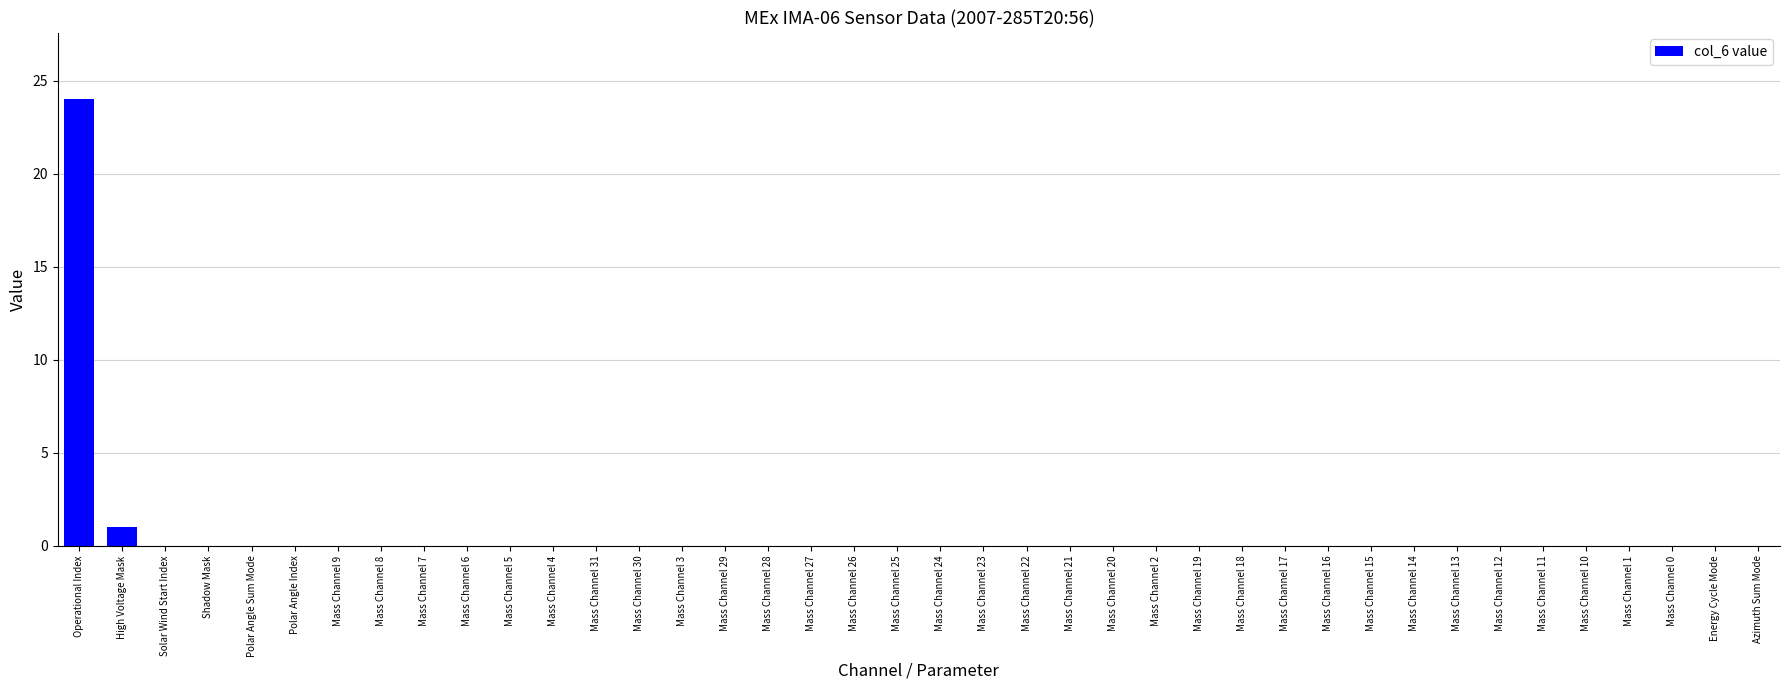

Is it true that the value at Polar Angle Index is -9?

False